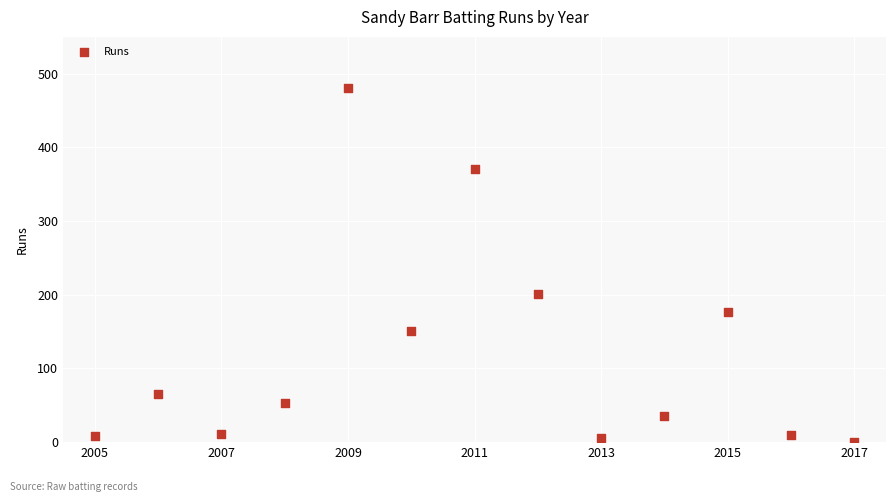

What Y value in the scatter plot is closest to 240?

201